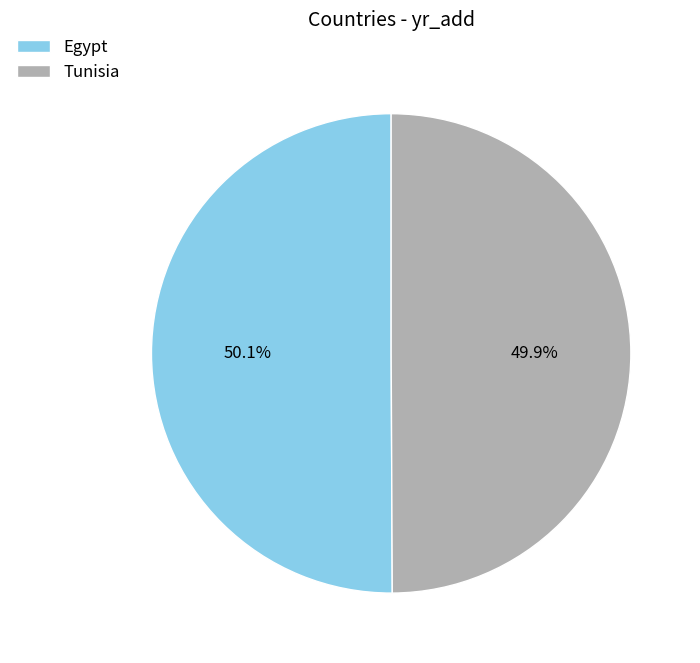

What percentage is the Egypt slice, to the nearest percent?

50%